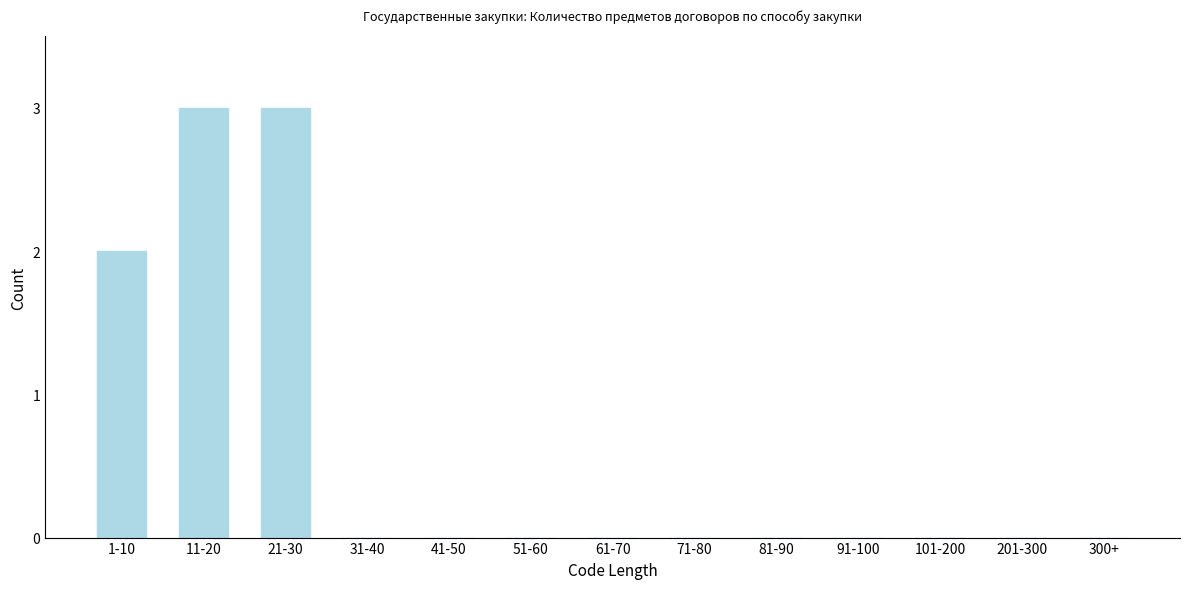

Reading left to right, extract all data points from this chart.

1-10=2	11-20=3	21-30=3	31-40=0	41-50=0	51-60=0	61-70=0	71-80=0	81-90=0	91-100=0	101-200=0	201-300=0	300+=0